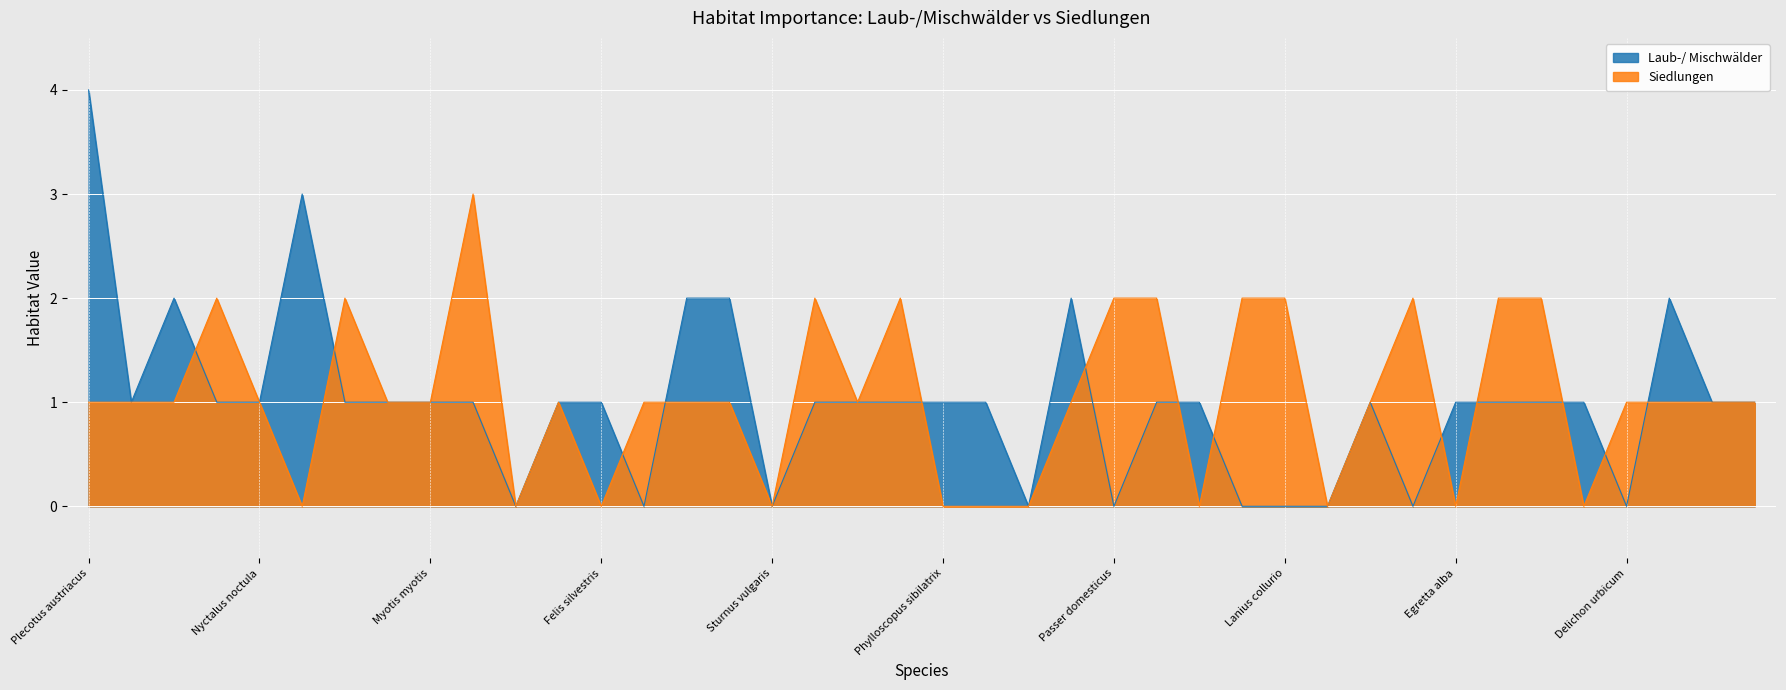

What are all the series names shown in the legend?

Laub-/ Mischwälder, Siedlungen